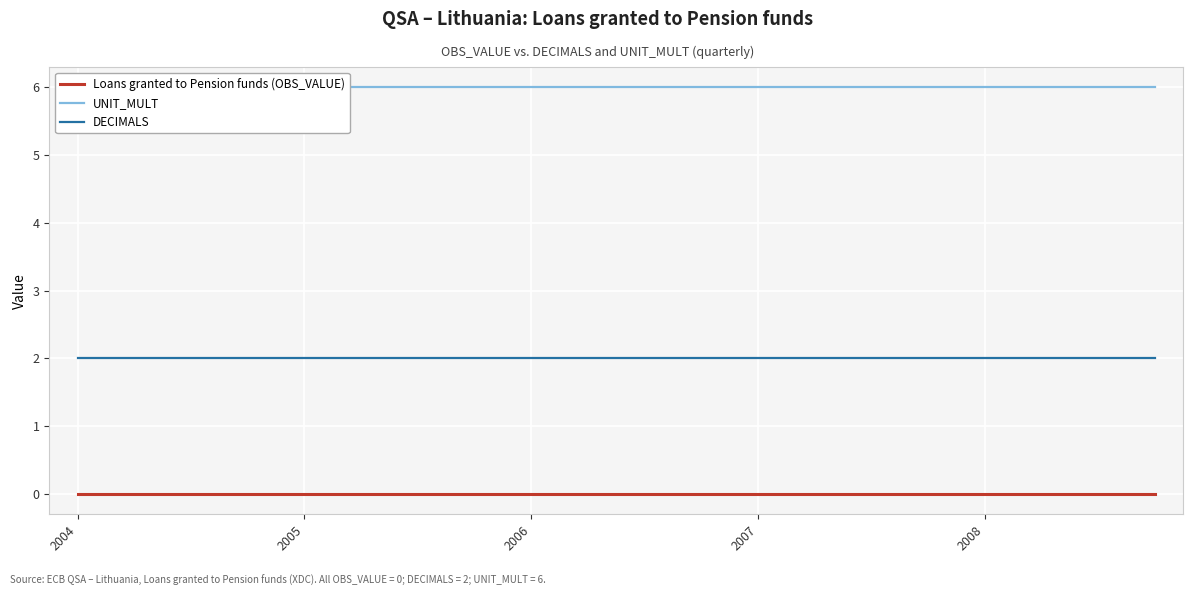

Rank the series by their maximum value, from lowest to highest.

Loans granted to Pension funds (OBS_VALUE), DECIMALS, UNIT_MULT